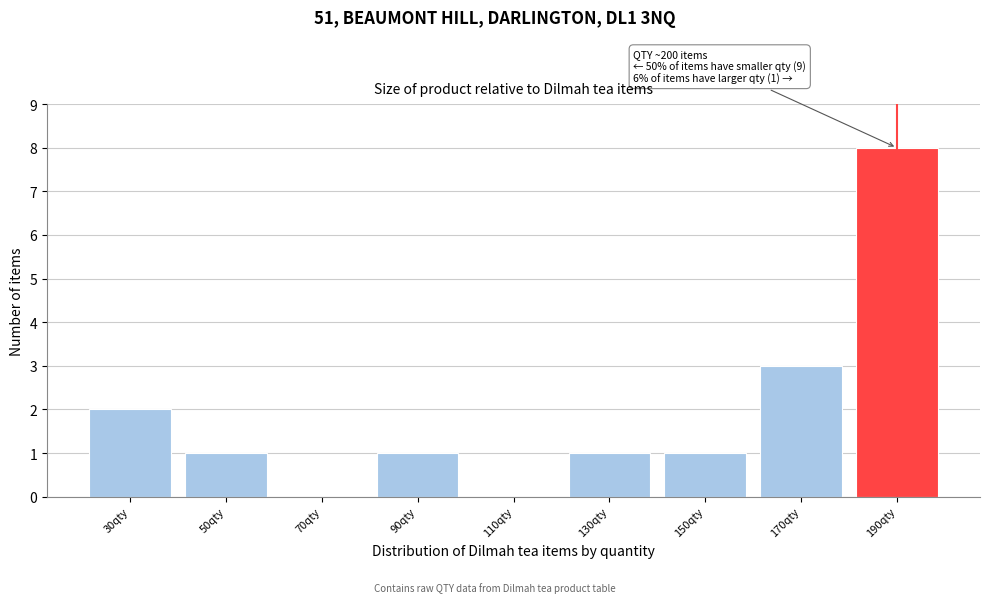

Reading left to right, what are all the values shown in this chart?

30qty=2	50qty=1	70qty=0	90qty=1	110qty=0	130qty=1	150qty=1	170qty=3	190qty=8